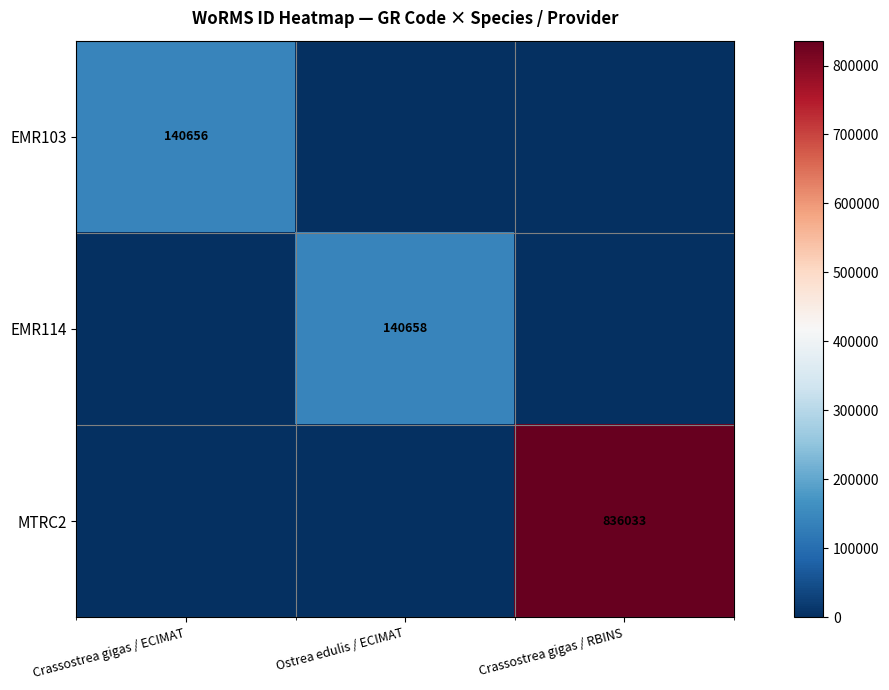

How many distinct data groups are displayed?

3